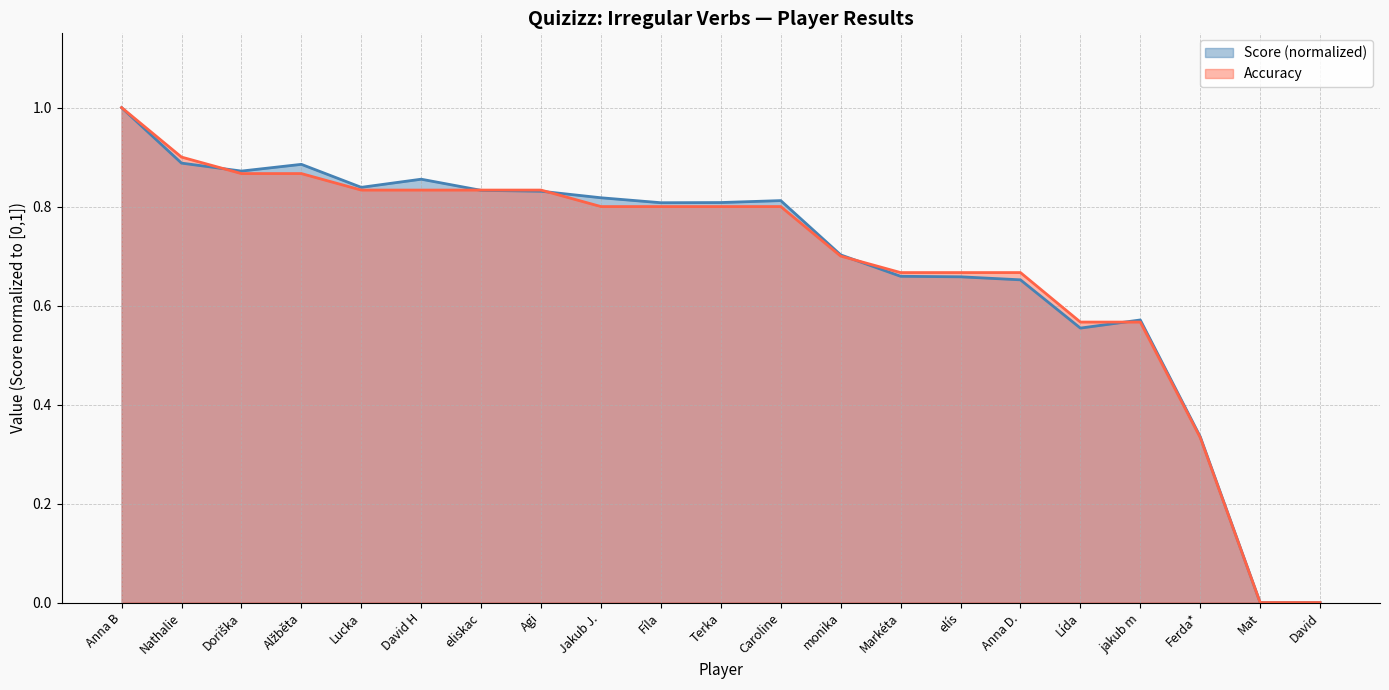

How many interior local peaks does the Score series have?

4